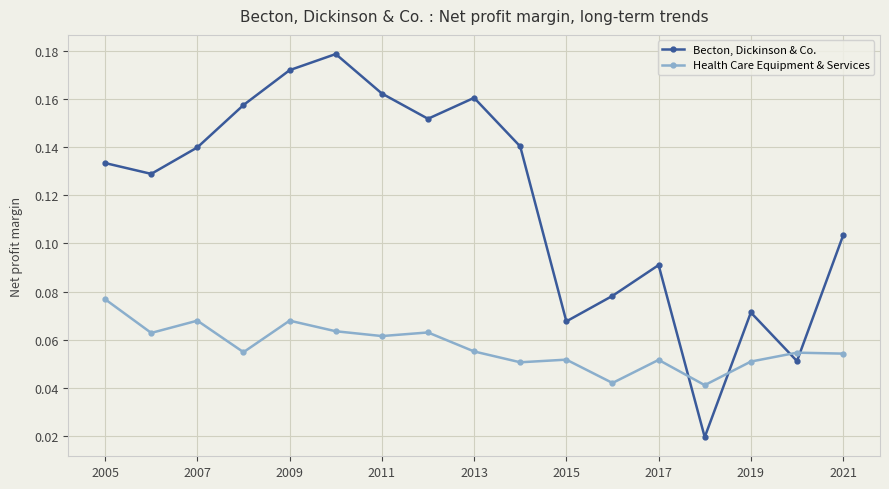

List the series in order of their overall mean, highest first.

Becton, Dickinson & Co., Health Care Equipment & Services